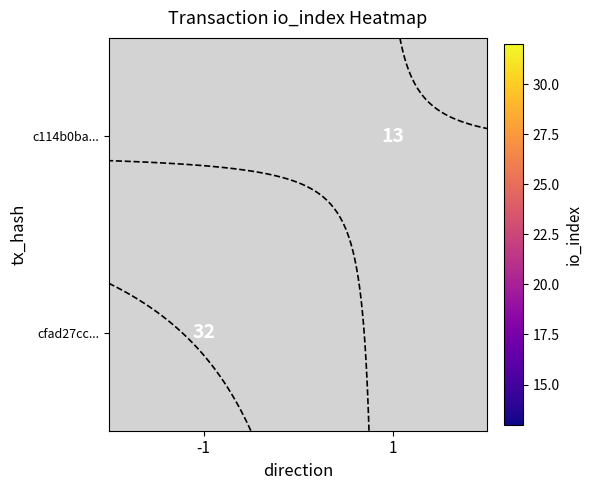

The value of cfad27cc... at -1 is 49.1. True or false?

False